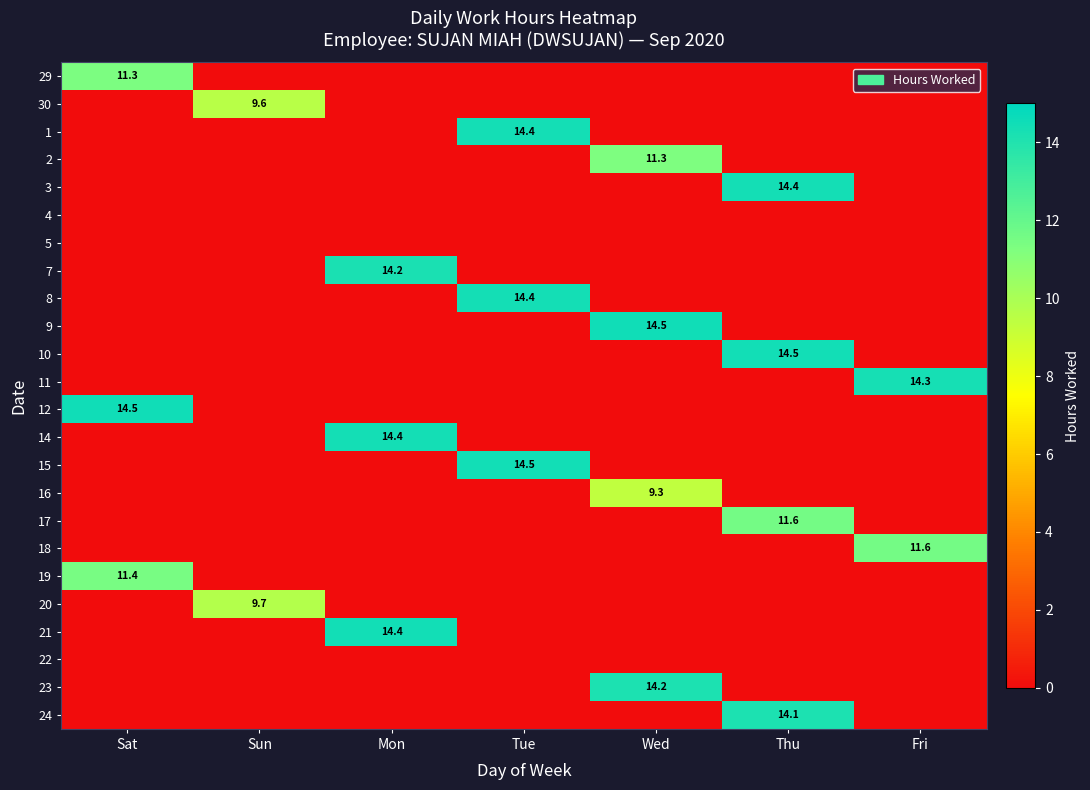

Is the value of 3 at Thu greater than the value of 9 at Wed?

No